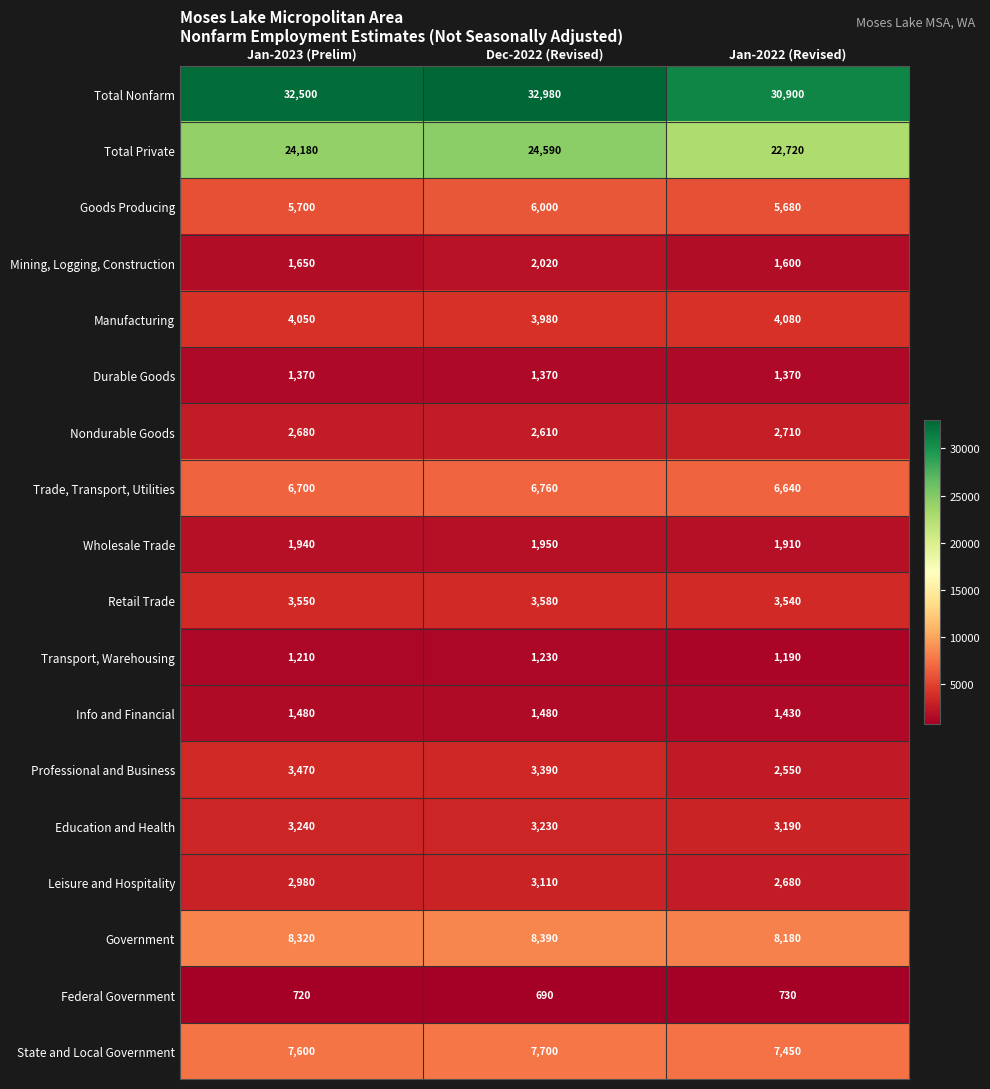

What is the difference between the maximum and minimum values in the Total Private series?

1870